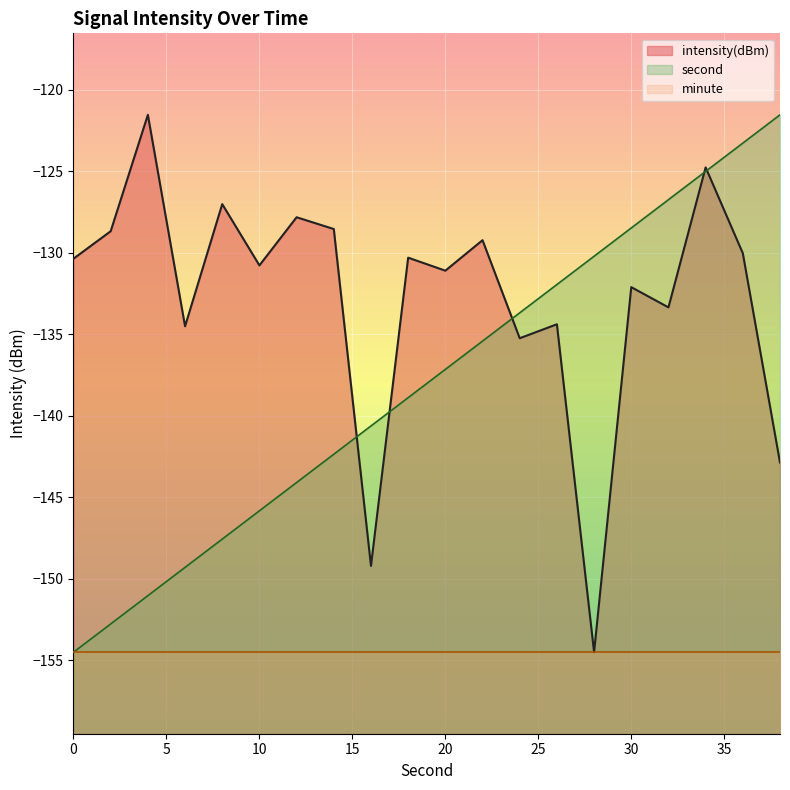

Where do second and intensity(dBm) first cross each other?

14 and 16